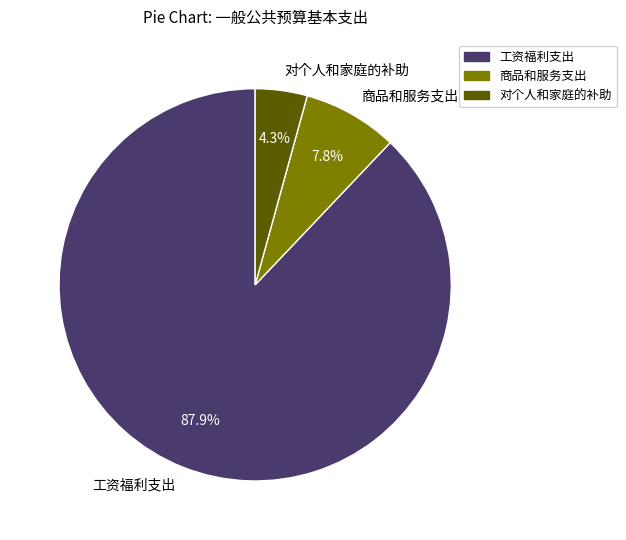

How many segments does this pie chart have?

3